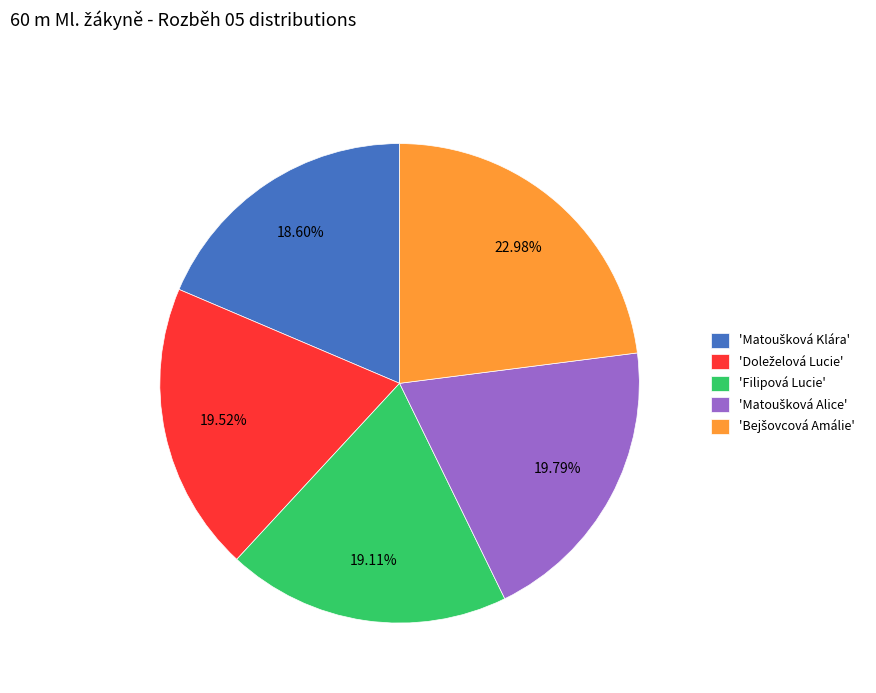

Is there any slice that represents more than half of the pie?

No